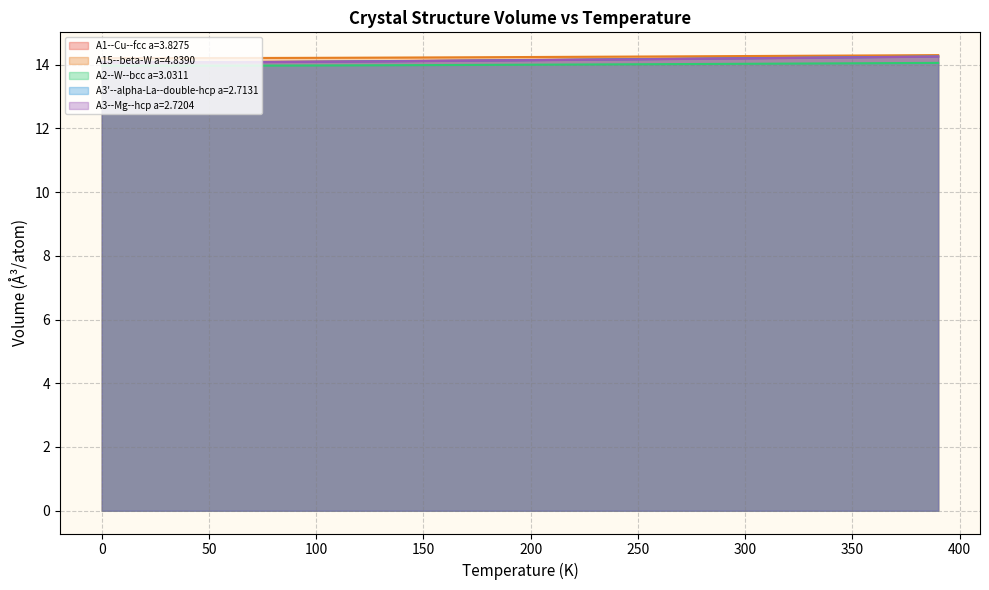

What is the highest value of the A3--Mg--hcp a=2.7204 series?

14.2